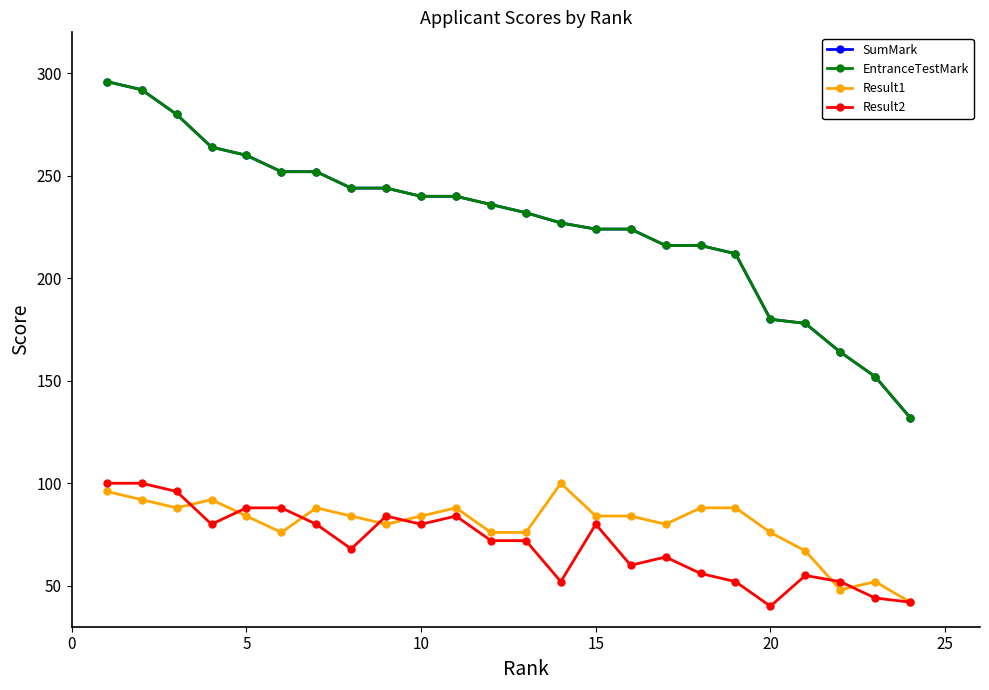

Does the chart have visible grid lines?

No